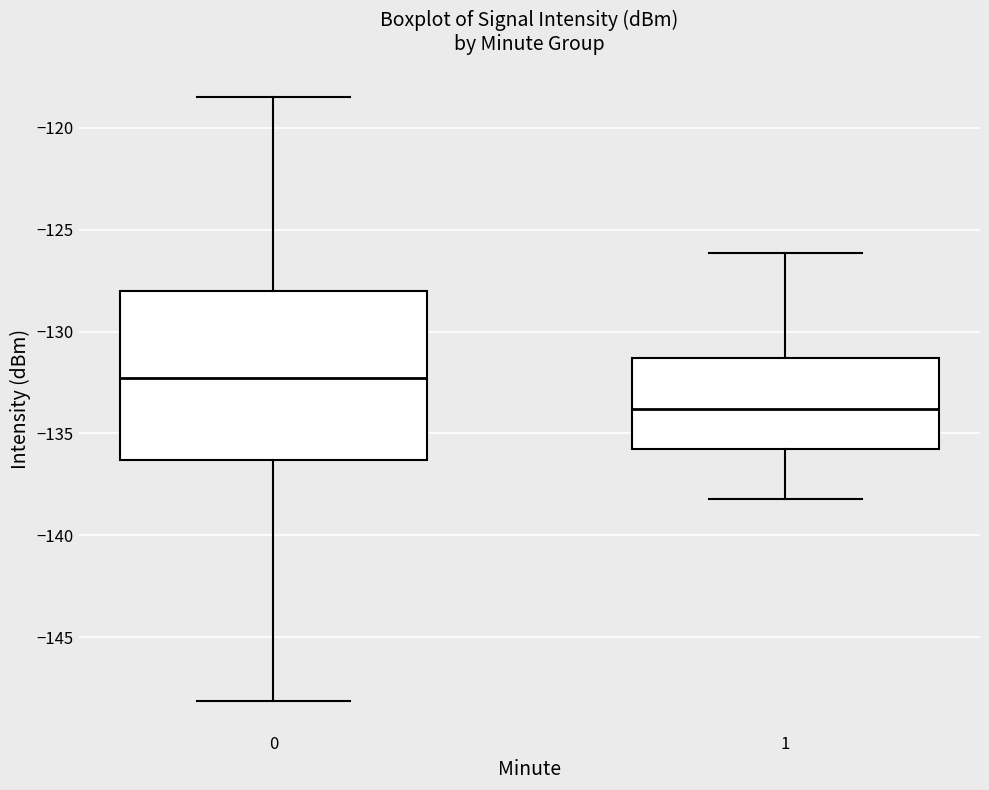

Where is the upper edge of the box at x = 0 on the y-axis? The values are not printed on the chart, so give them approximately, as read against the axis.

-128.0